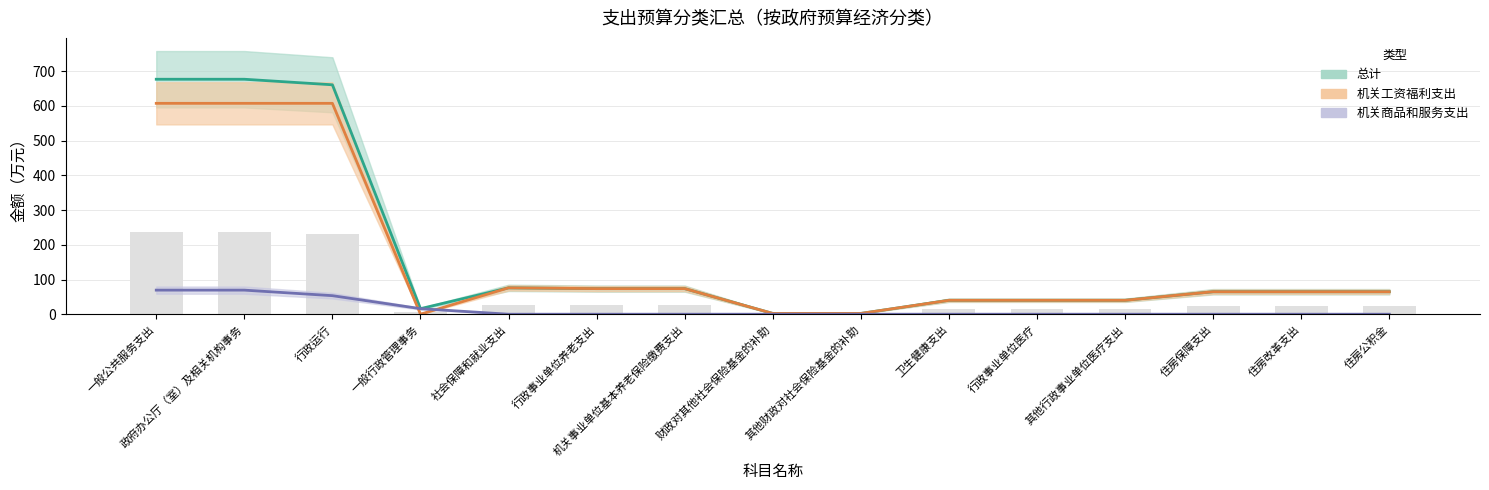

Reading right to left, transcribe all the data shown in this chart.

总计: 64.8	64.8	64.8	40.1	40.1	40.1	2.2	2.2	73.7	73.7	75.9	16.0	660.9	676.9	676.9
机关工资福利支出: 64.8	64.8	64.8	40.1	40.1	40.1	2.2	2.2	73.7	73.7	75.9	0.0	607.5	607.5	607.5
机关商品和服务支出: 0.0	0.0	0.0	0.0	0.0	0.0	0.0	0.0	0.0	0.0	0.0	16.0	53.4	69.4	69.4